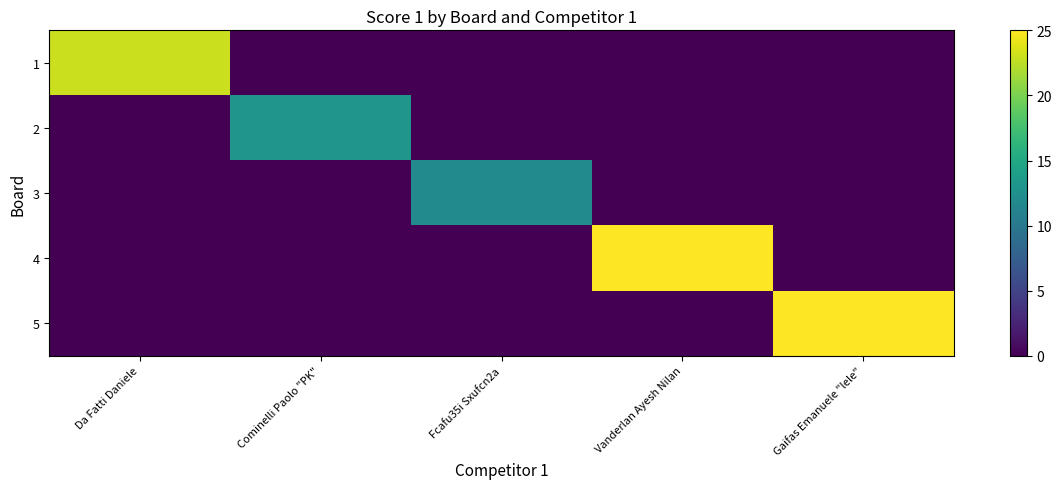

Between Fcafu35i Sxufcn2a and Gaifas Emanuele "lele", which is larger?

Fcafu35i Sxufcn2a